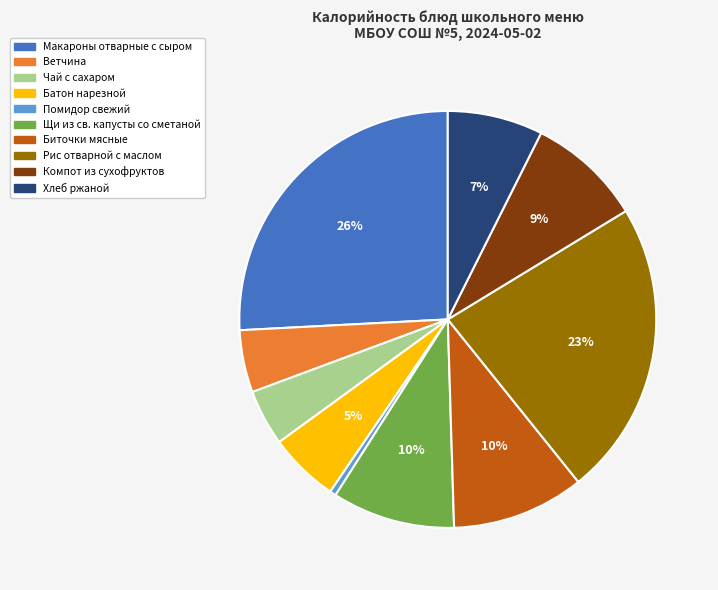

The Биточки мясные slice represents 10% of the pie. True or false?

True